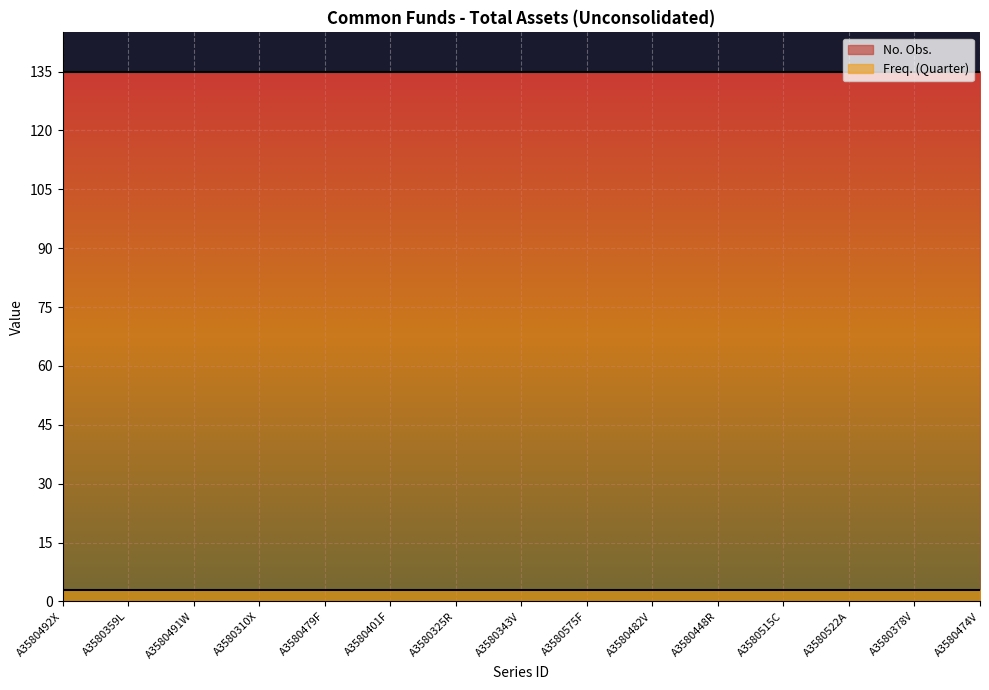

Which series changed the most between A3580310X and A3580522A?

No. Obs.